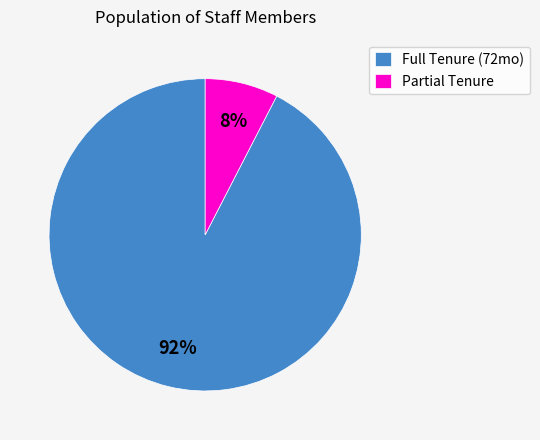

To the nearest percent, what portion does Full Tenure (72mo) represent?

92%